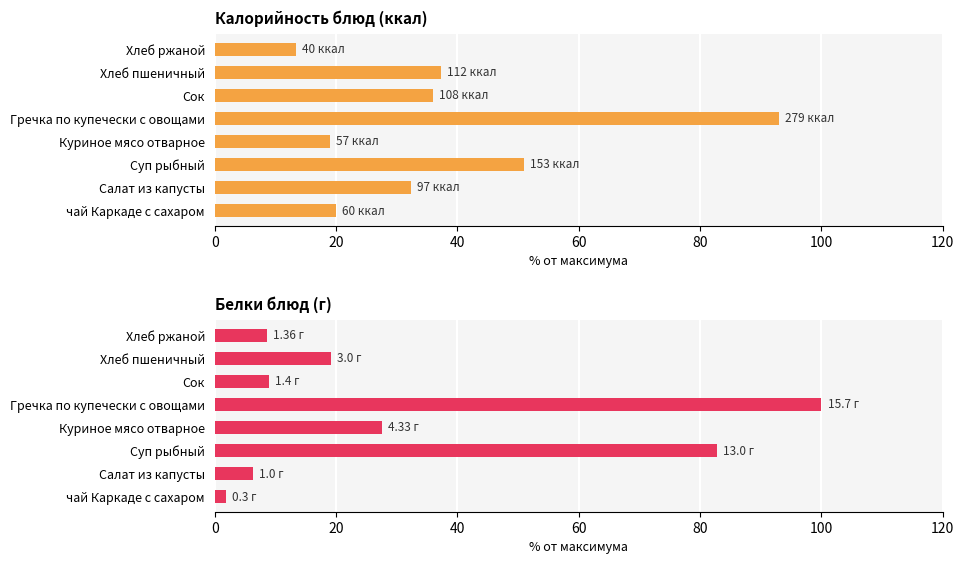

Is the value of Калорийность at Гречка по купечески с овощами greater than the value of Белки at Сок?

Yes